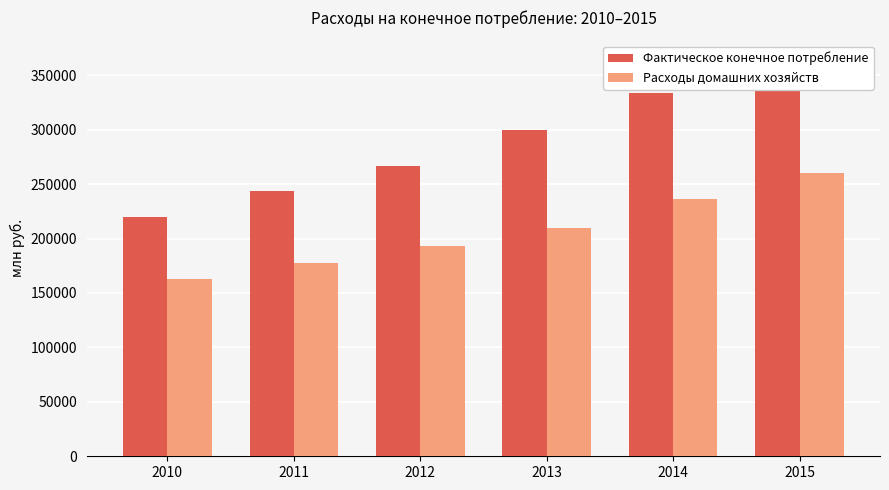

Is the value of Фактическое конечное потребление at 2015 greater than the value of Расходы домашних хозяйств at 2014?

Yes